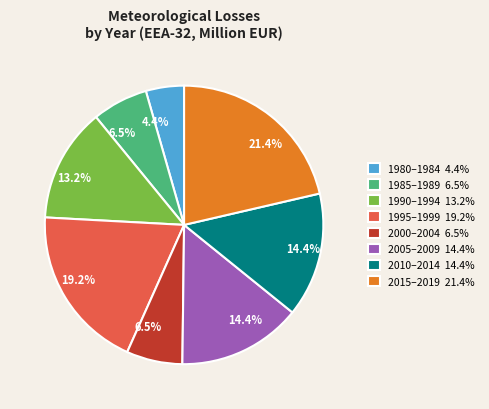

Is there a majority slice in this chart?

No